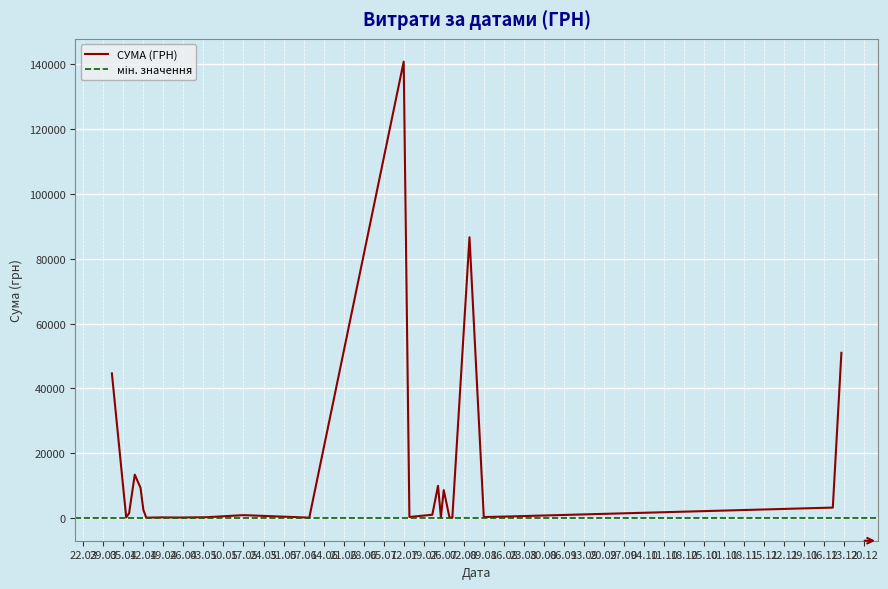

What is the greatest value displayed?

140706.2